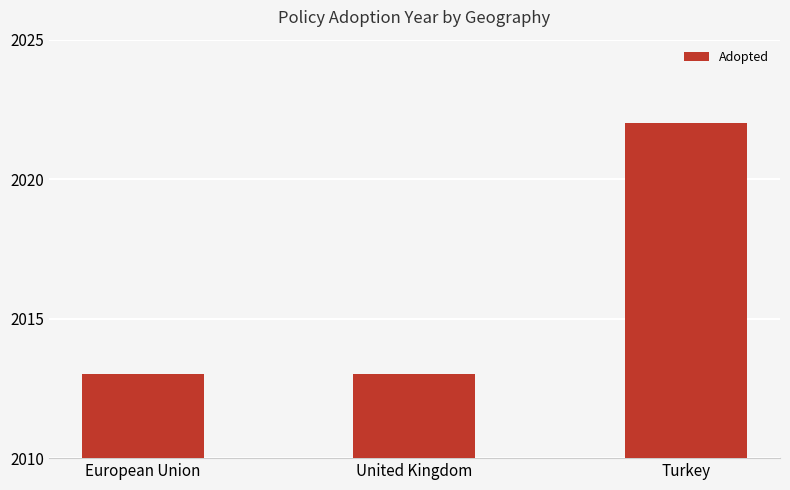

Reading left to right, transcribe all the data shown in this chart.

European Union=2013	United Kingdom=2013	Turkey=2022